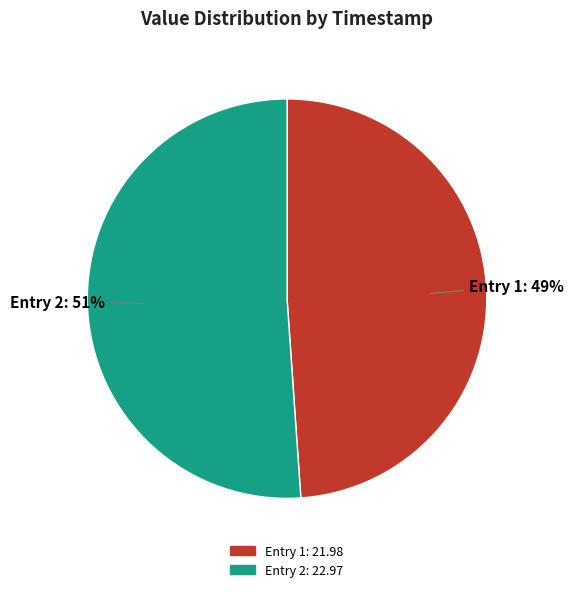

What is the largest slice in the pie chart?

Entry 2